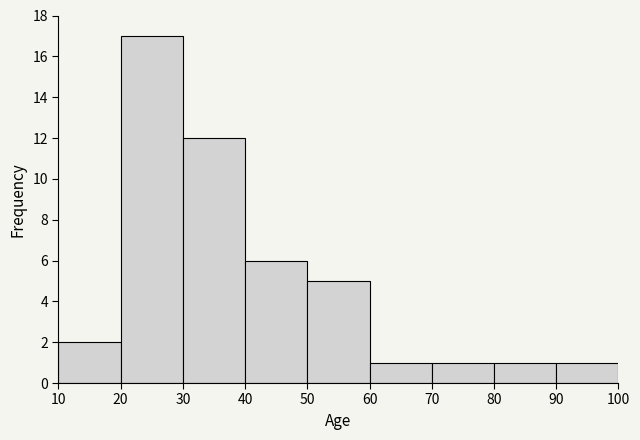

Reading left to right, transcribe this chart: for each bar, give the range it covers on the x-axis and its height. The values are not printed on the chart, so give them approximately, as read against the axis.

10 to 20: 2
20 to 30: 17
30 to 40: 12
40 to 50: 6
50 to 60: 5
60 to 70: 1
70 to 80: 1
80 to 90: 1
90 to 100: 1